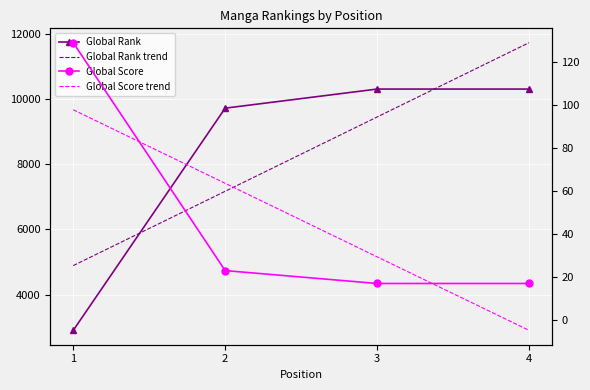

What is the spread (max minus min) of values at 1?

4788.8